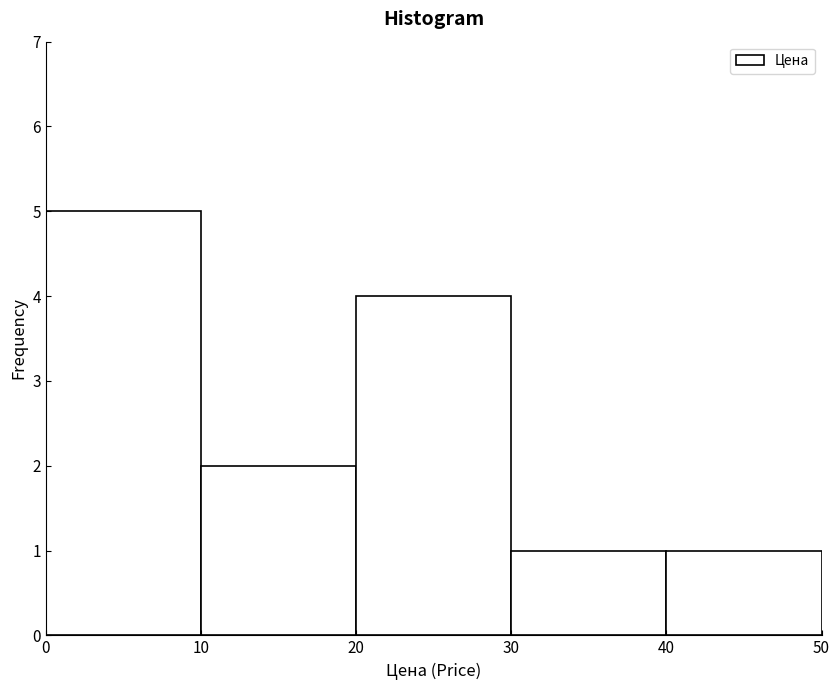

Reading left to right, list every bar in this chart as the range it spans on the x-axis followed by its height. The values are not printed on the chart, so give them approximately, as read against the axis.

0 to 10: 5
10 to 20: 2
20 to 30: 4
30 to 40: 1
40 to 50: 1